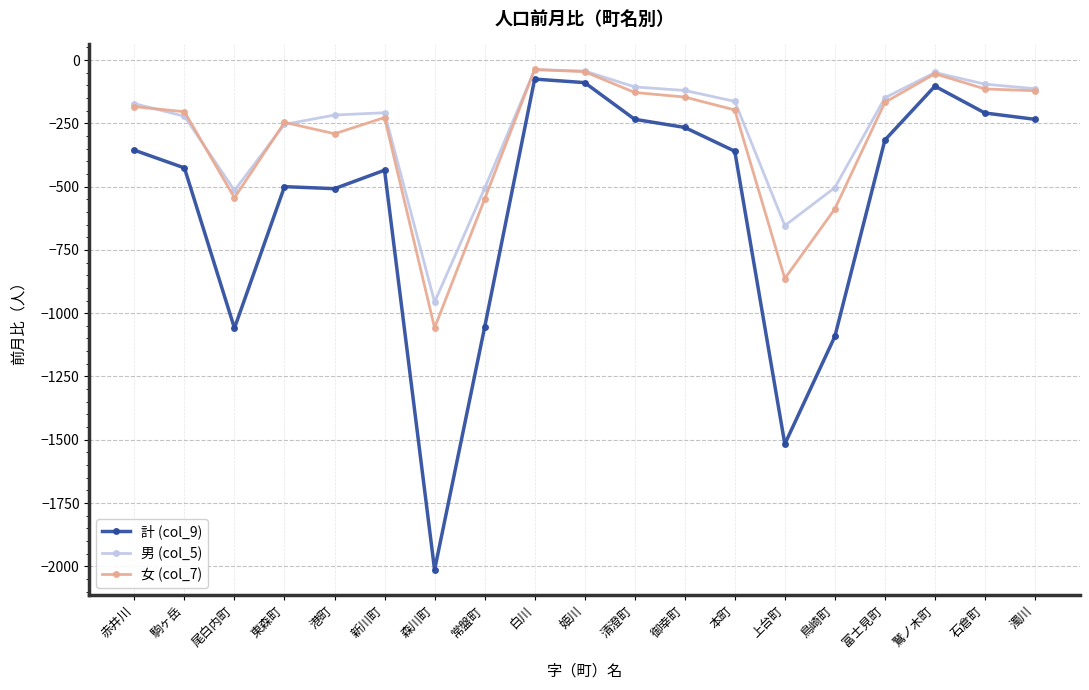

In 女 (col_7), how many points are lower than both neighbors (excluding endpoints)?

4